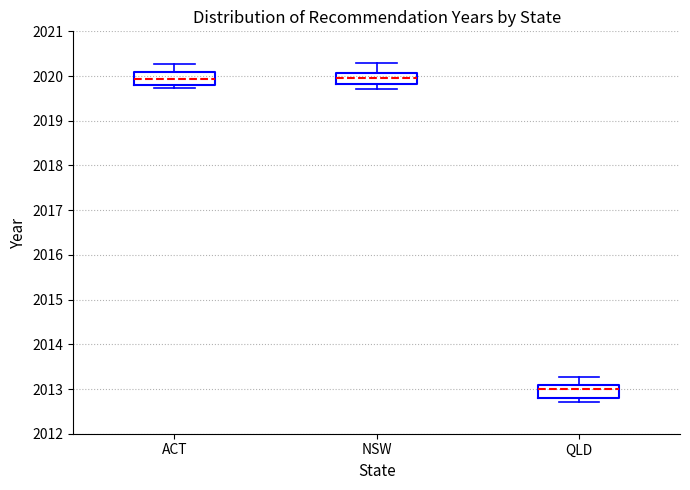

Reading left to right, read every box against the y-axis: the position of its median line, the range the box covers, and the ends of its whiskers. The values are not printed on the chart, so give them approximately, as read against the axis.

ACT: median 2019.9, box 2019.8 to 2020.1, whiskers 2019.7 to 2020.3
NSW: median 2020.0, box 2019.8 to 2020.1, whiskers 2019.7 to 2020.3
QLD: median 2013.0, box 2012.8 to 2013.1, whiskers 2012.7 to 2013.3